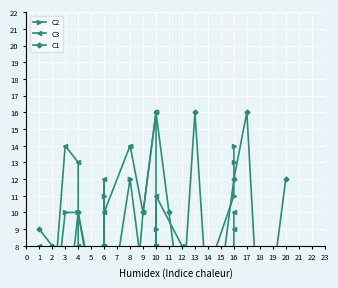

At which label does C3 first exceed 10?

3